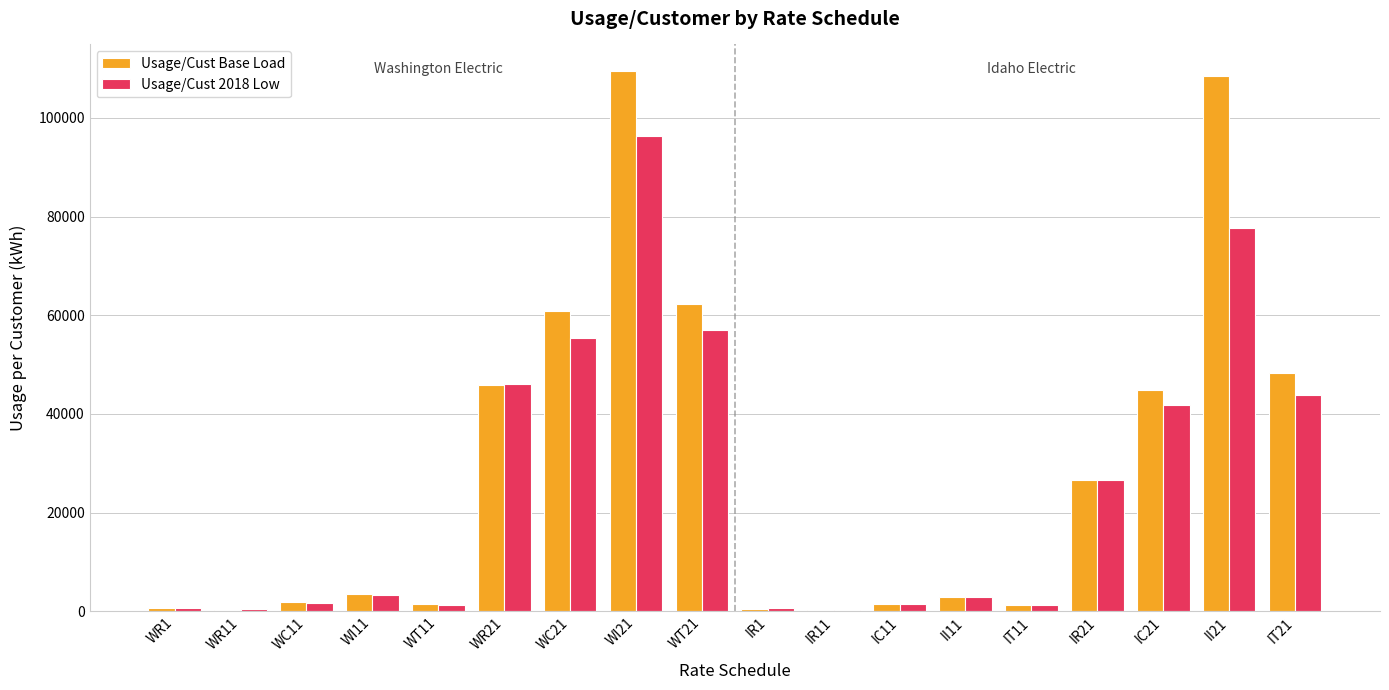

Count the number of data series in this chart.

2